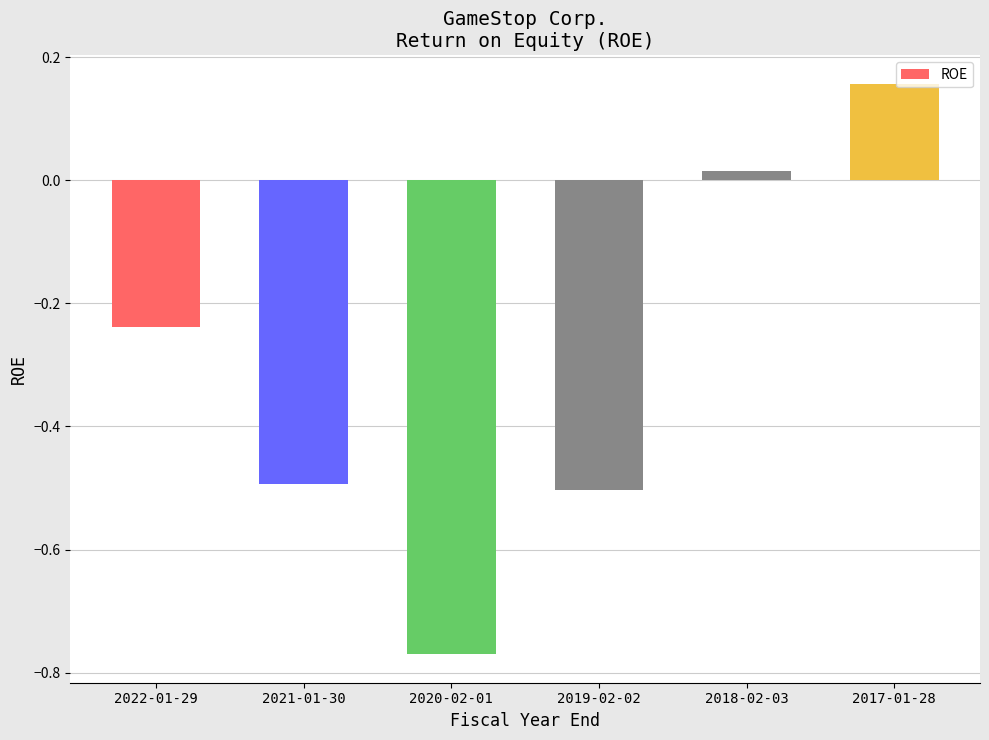

At which category does the chart reach its minimum across all series?

2020-02-01